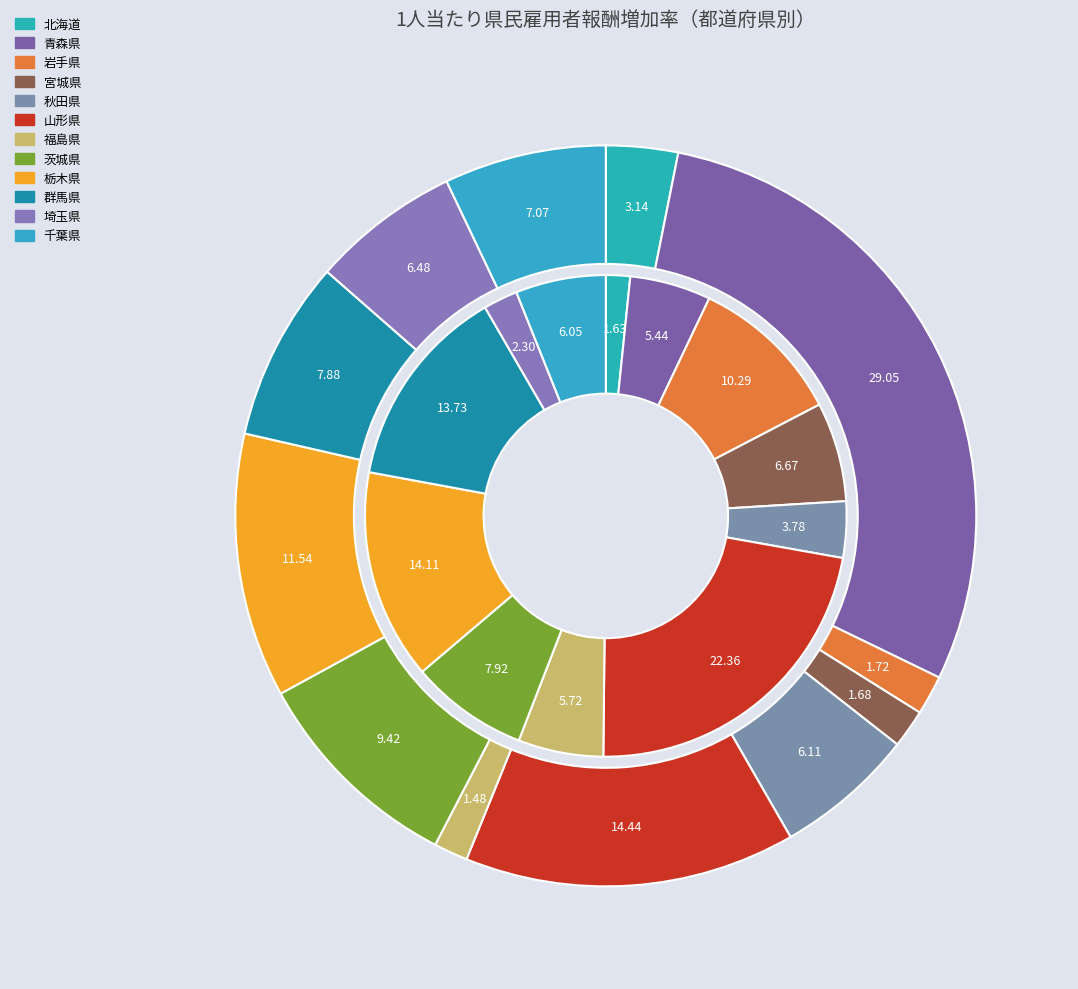

What portion of the pie excludes 千葉県?

93.9%